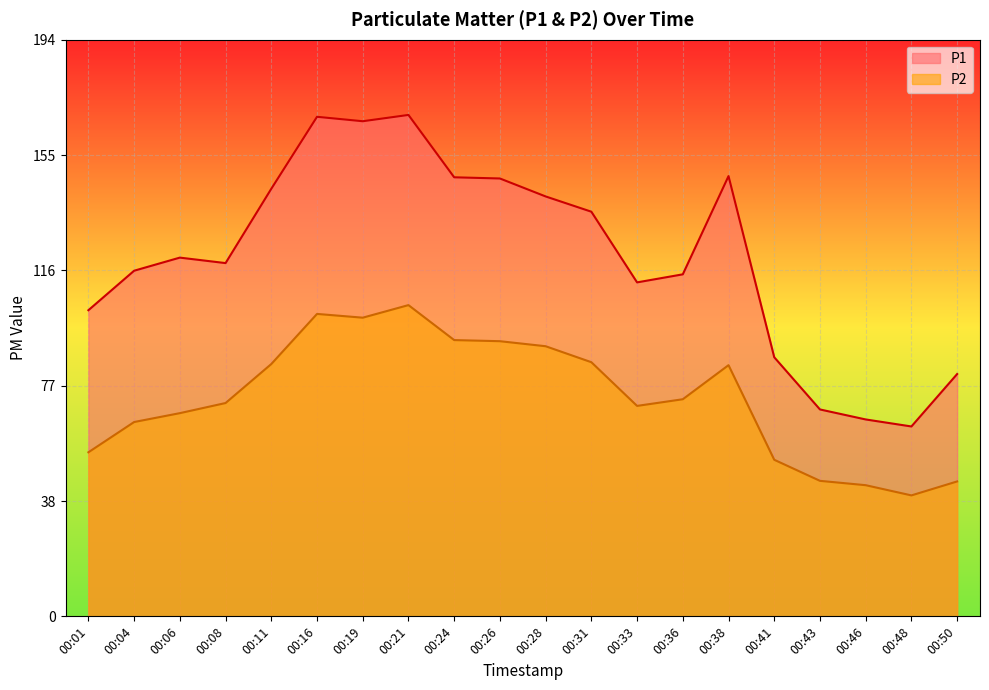

What is the value of the P1 point at the 8th from the left?

169.5